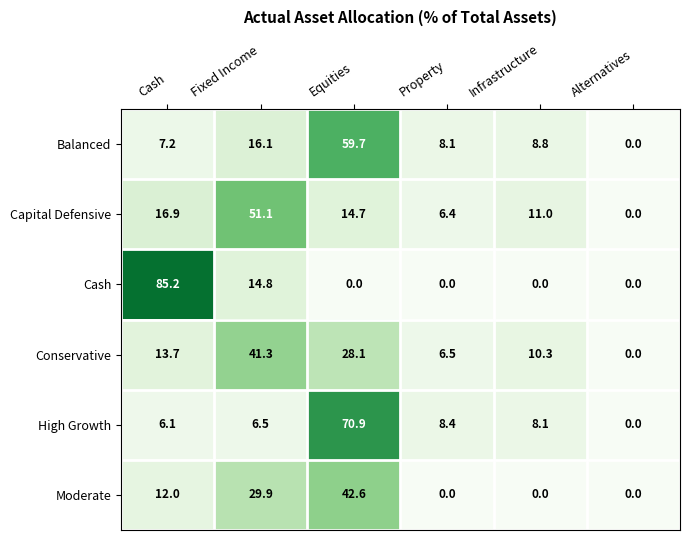

Is it true that High Growth equals 10.8 at Cash?

False